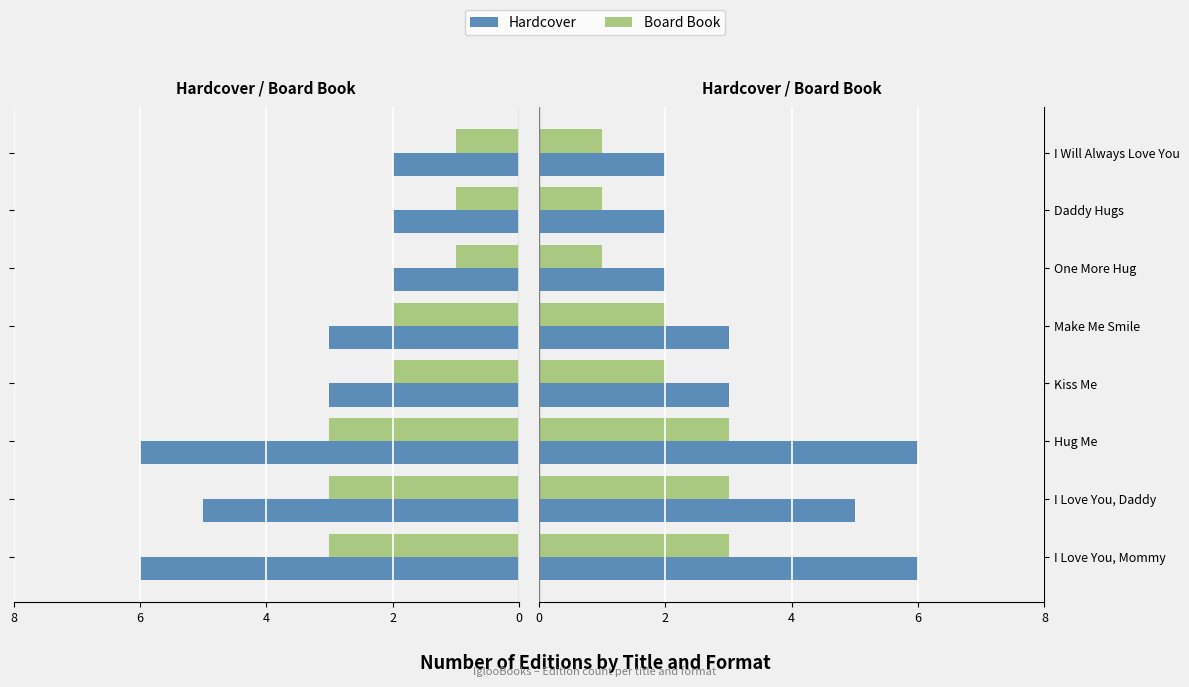

Rank the series by their average value, from lowest to highest.

Board Book, Hardcover